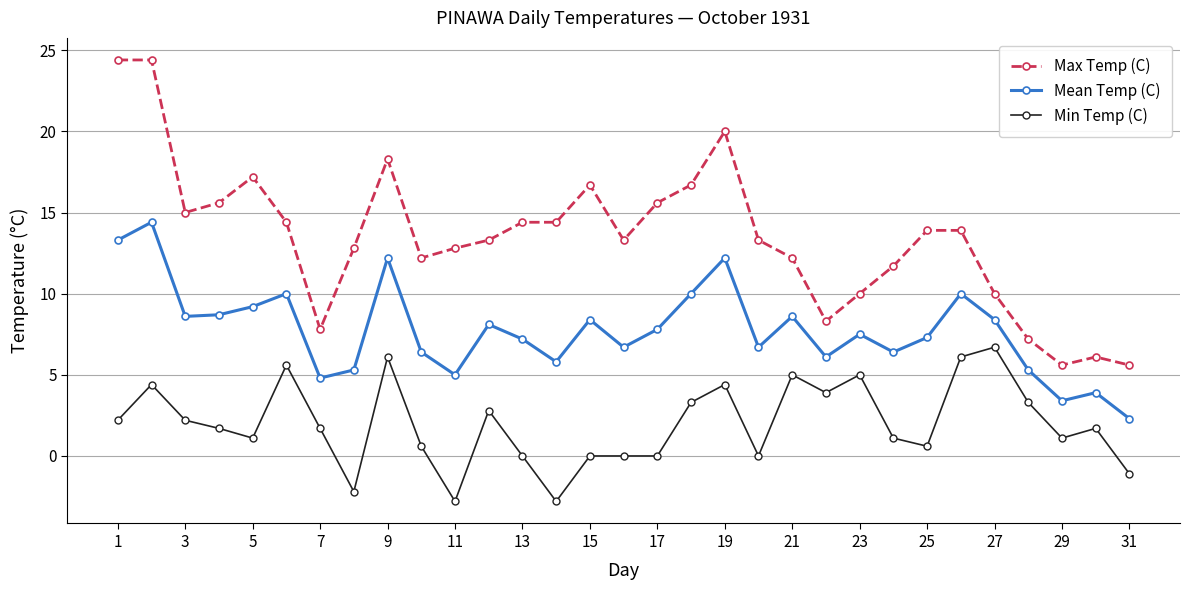

Rank the series by their average value, from highest to lowest.

Max Temp (C), Mean Temp (C), Min Temp (C)